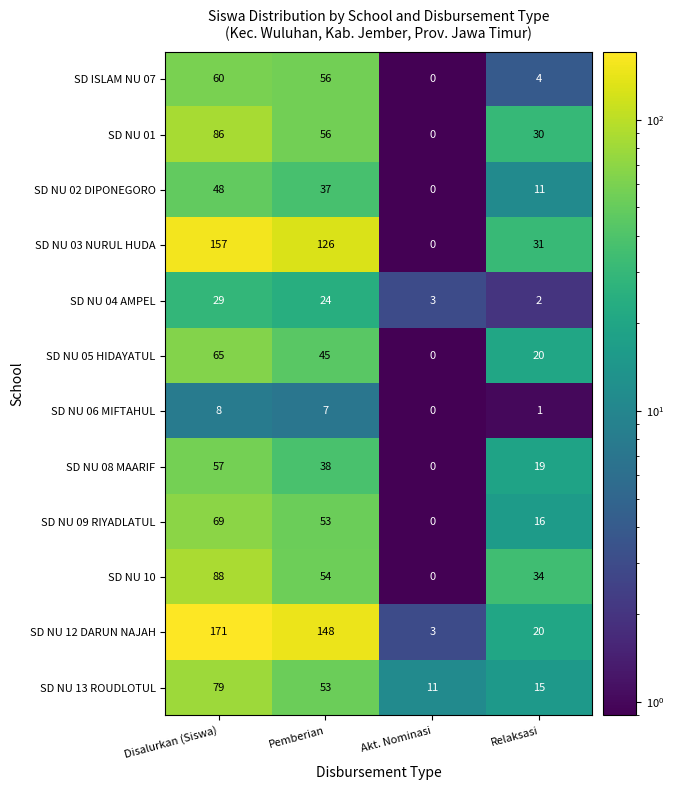

What is the total value across all series at Disalurkan (Siswa)?

917